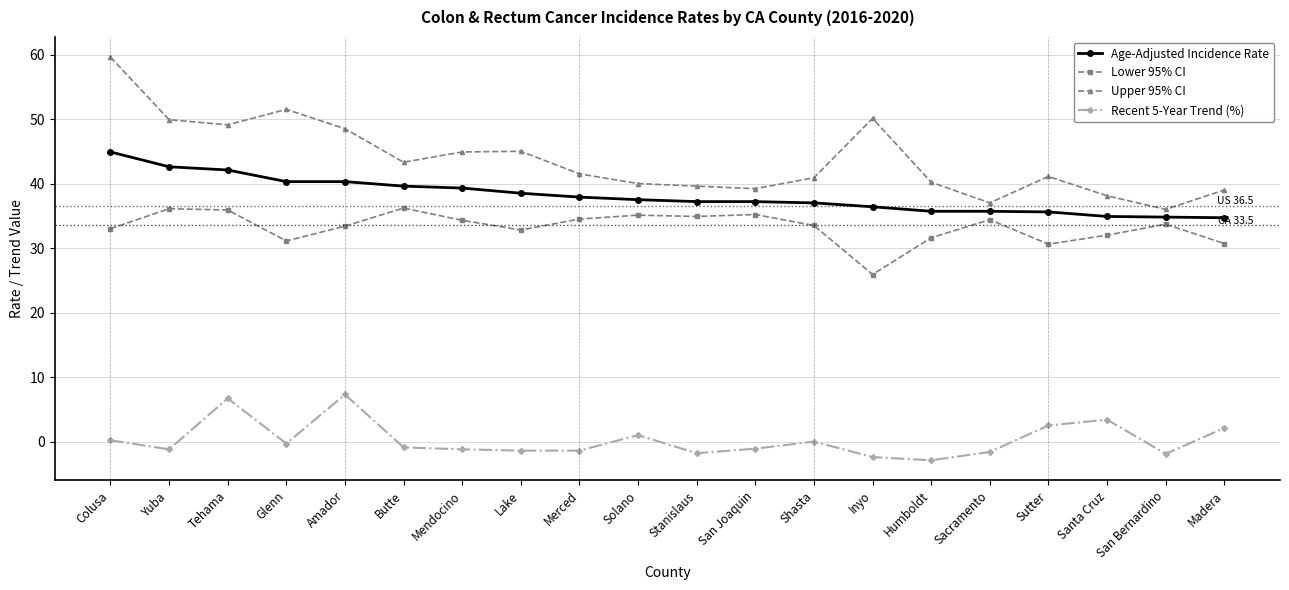

What are all the series names shown in the legend?

Age-Adjusted Incidence Rate, Lower 95% CI, Upper 95% CI, Recent 5-Year Trend (%)